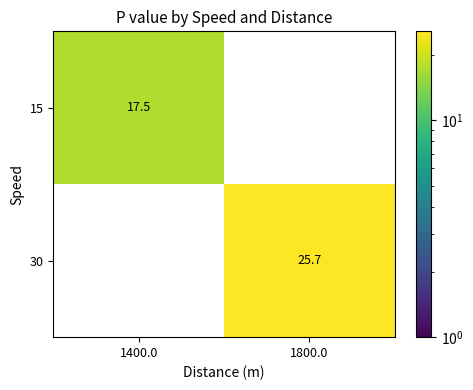

List the series in order of their overall mean, highest first.

30, 15